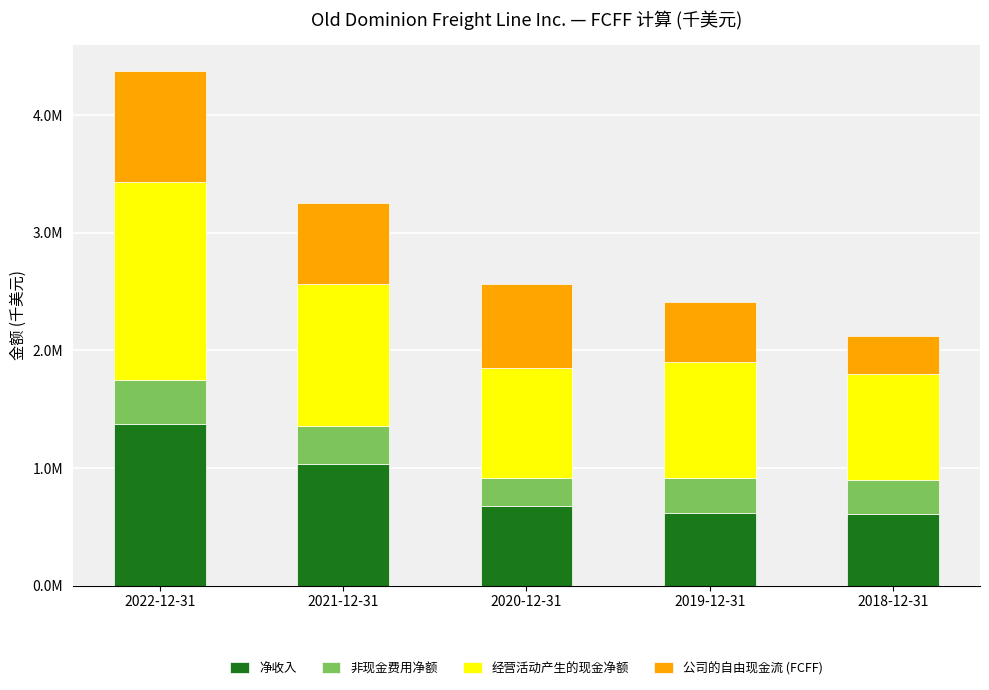

At which label does 非现金费用净额 first exceed 300687?

2022-12-31